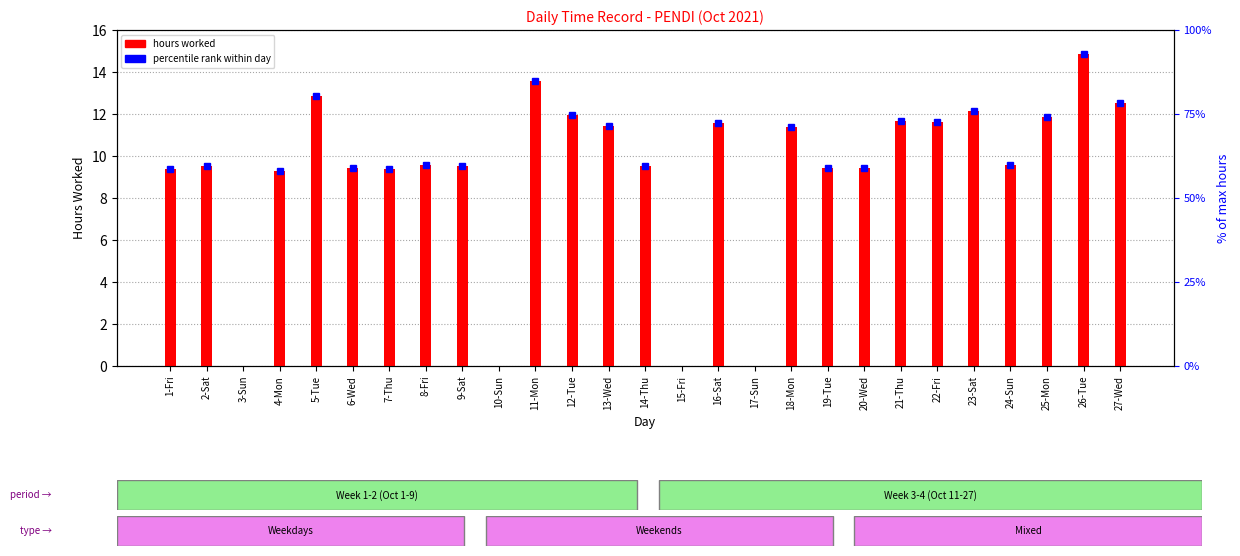

How many values are below 9?

4